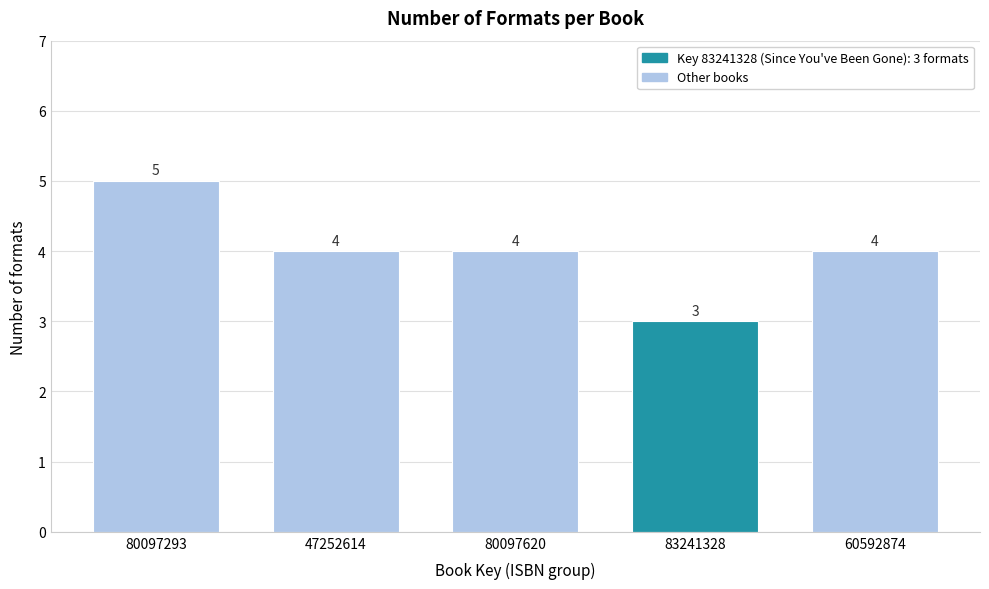

Reading left to right, transcribe all the data shown in this chart.

5	4	4	3	4